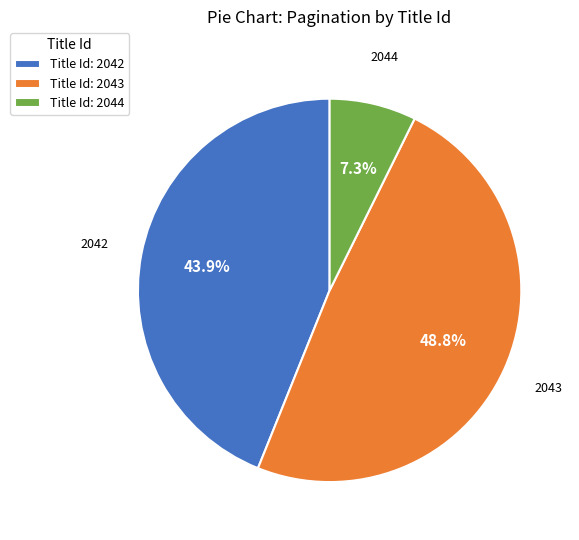

How many segments does this pie chart have?

3